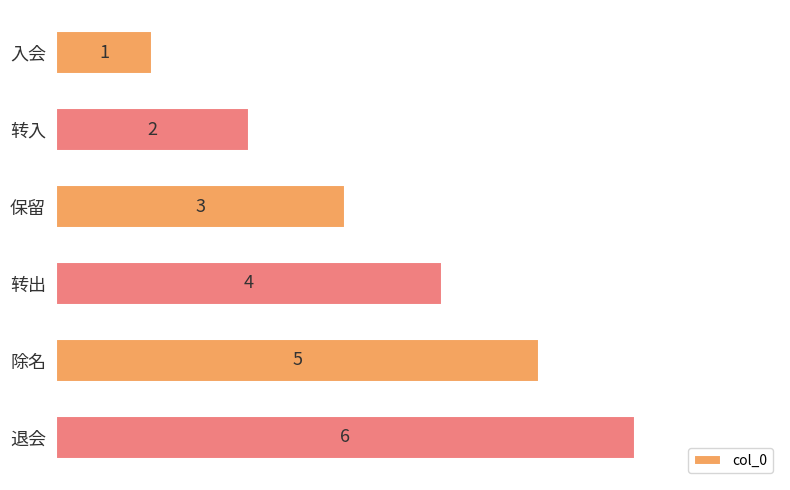

What is the sum of the values at 除名 and 退会?

11